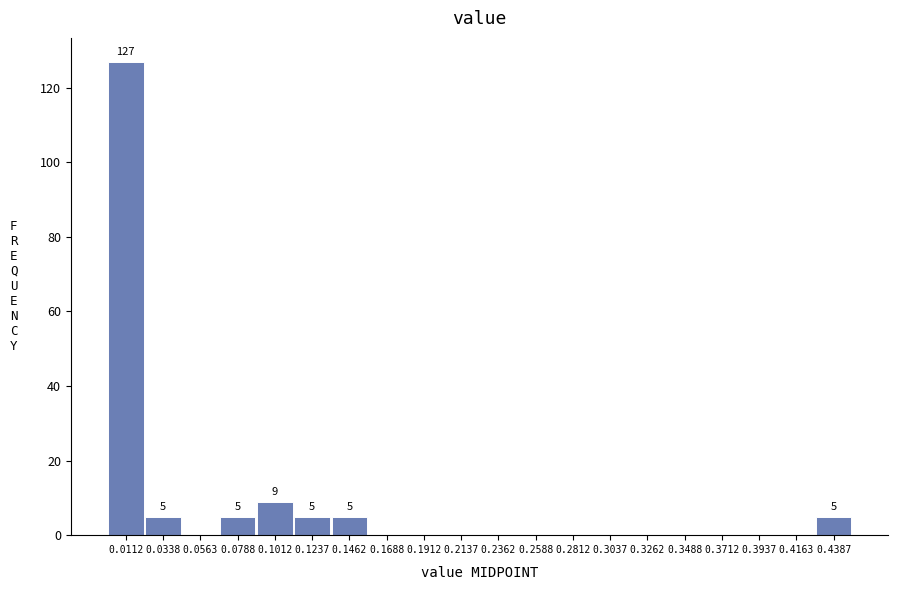

Which range on the x-axis has the tallest bar?

0.000 to 0.025